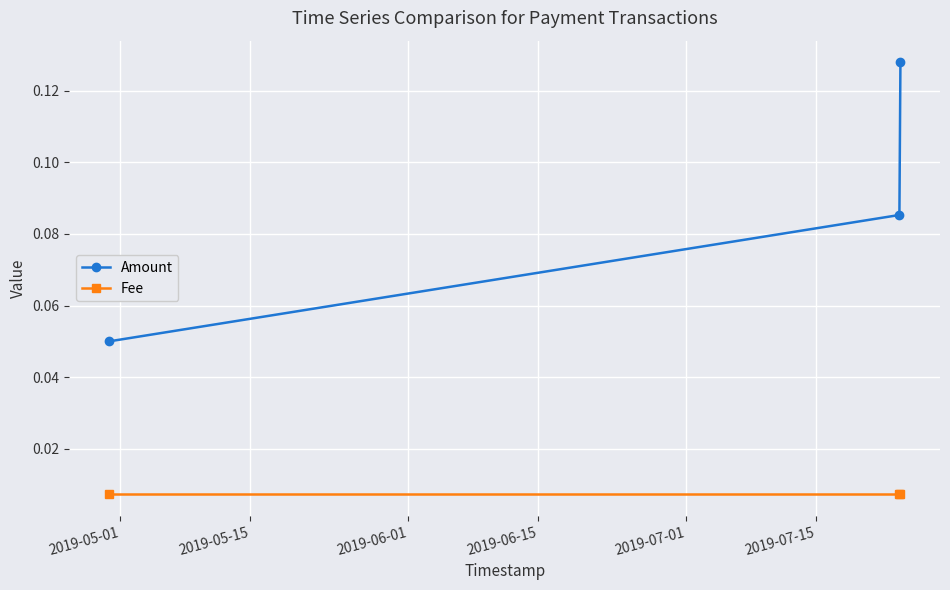

List the series in order of their overall mean, highest first.

Amount, Fee